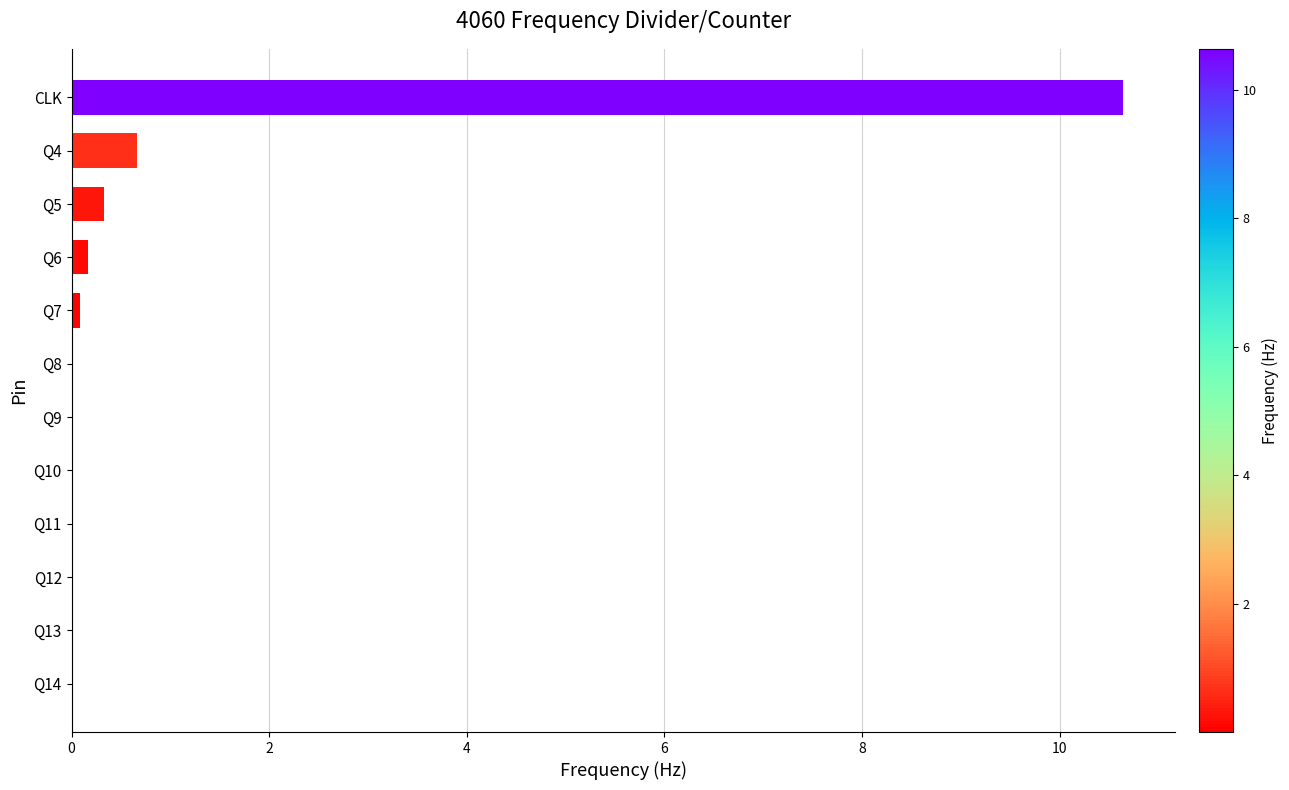

What is the sum of all values?

11.9